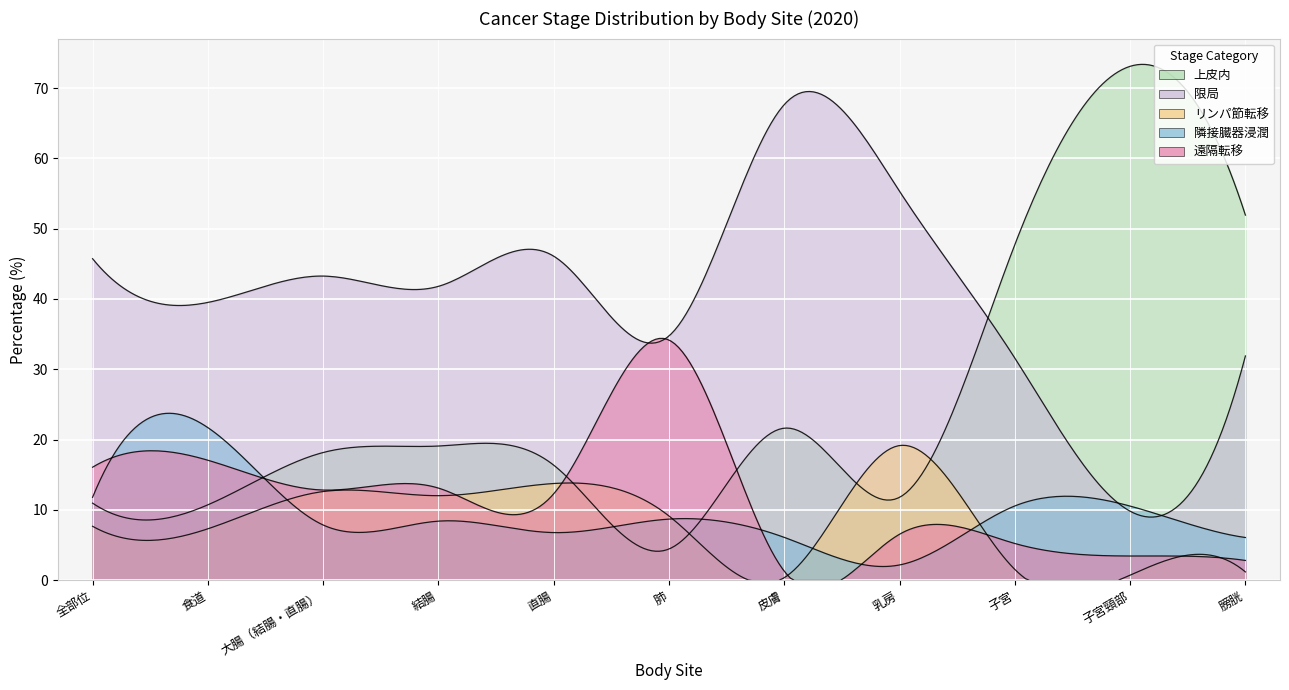

Reading right to left, what are all the values shown in this chart?

上皮内: 膀胱=51.9	子宮頸部=73.1	子宮=47.7	乳房=11.8	皮膚=21.6	肺=4.5	直腸=16.4	結腸=19.1	大腸（結腸・直腸）=18.2	食道=10.7	全部位=11.0
限局: 膀胱=31.9	子宮頸部=9.8	子宮=31.6	乳房=55.3	皮膚=67.7	肺=34.8	直腸=46.1	結腸=41.8	大腸（結腸・直腸）=43.3	食道=39.5	全部位=45.7
リンパ節転移: 膀胱=1.2	子宮頸部=0.7	子宮=1.5	乳房=19.2	皮膚=0.4	肺=9.1	直腸=13.8	結腸=12.0	大腸（結腸・直腸）=12.6	食道=7.3	全部位=7.7
隣接臓器浸潤: 膀胱=6.1	子宮頸部=10.6	子宮=10.6	乳房=2.2	皮膚=6.1	肺=8.7	直腸=6.8	結腸=8.4	大腸（結腸・直腸）=7.9	食道=21.7	全部位=11.8
遠隔転移: 膀胱=2.8	子宮頸部=3.5	子宮=5.2	乳房=6.5	皮膚=1.3	肺=34.2	直腸=12.3	結腸=13.1	大腸（結腸・直腸）=12.8	食道=17.1	全部位=16.1